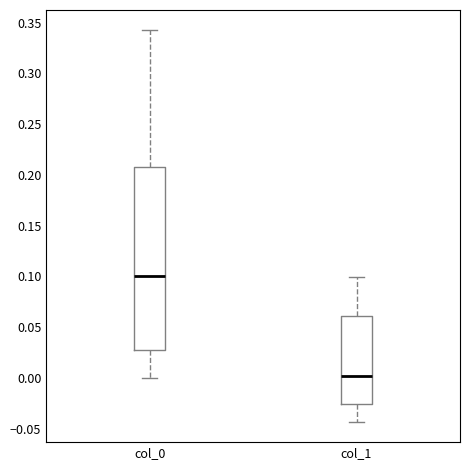

Which box is the tallest, from its lower edge to its upper edge?

col_0